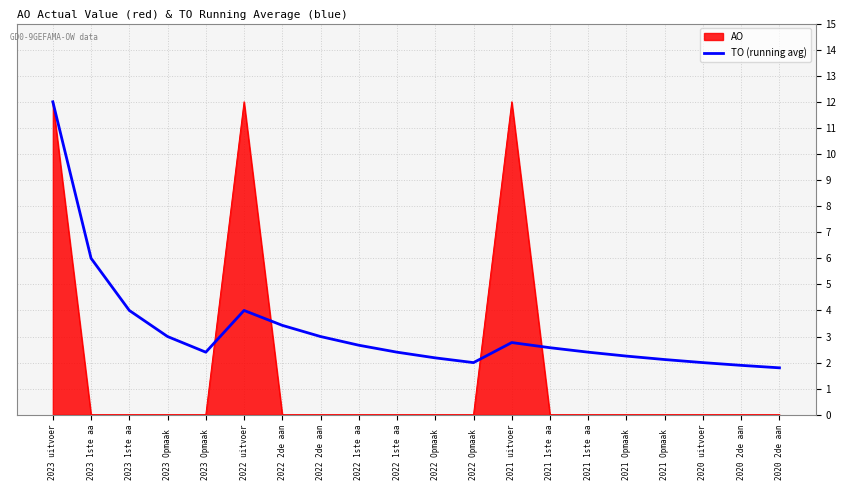

How many lines are shown in the chart?

2